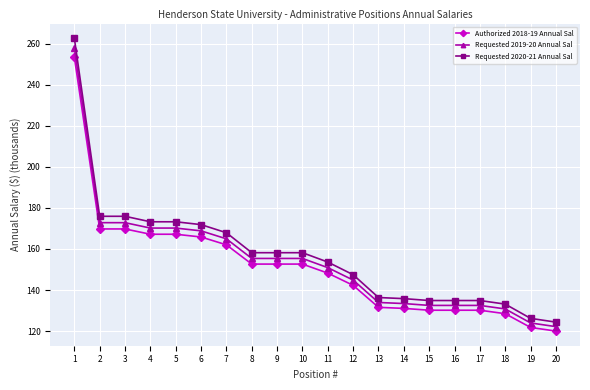

True or false: Requested 2019-20 Annual Sal and Authorized 2018-19 Annual Sal intersect in this chart.

False